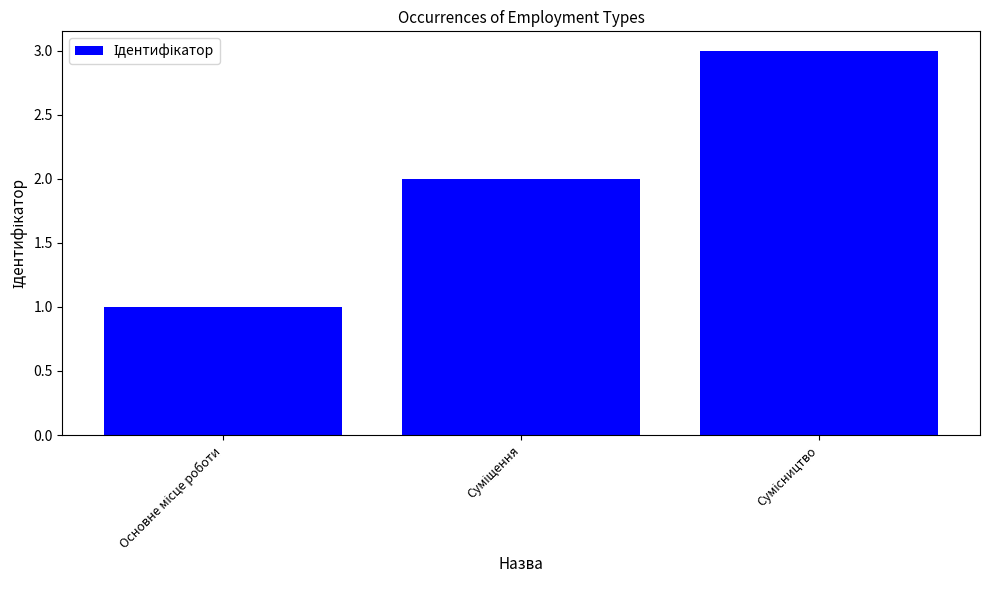

How many bars are there in total?

3